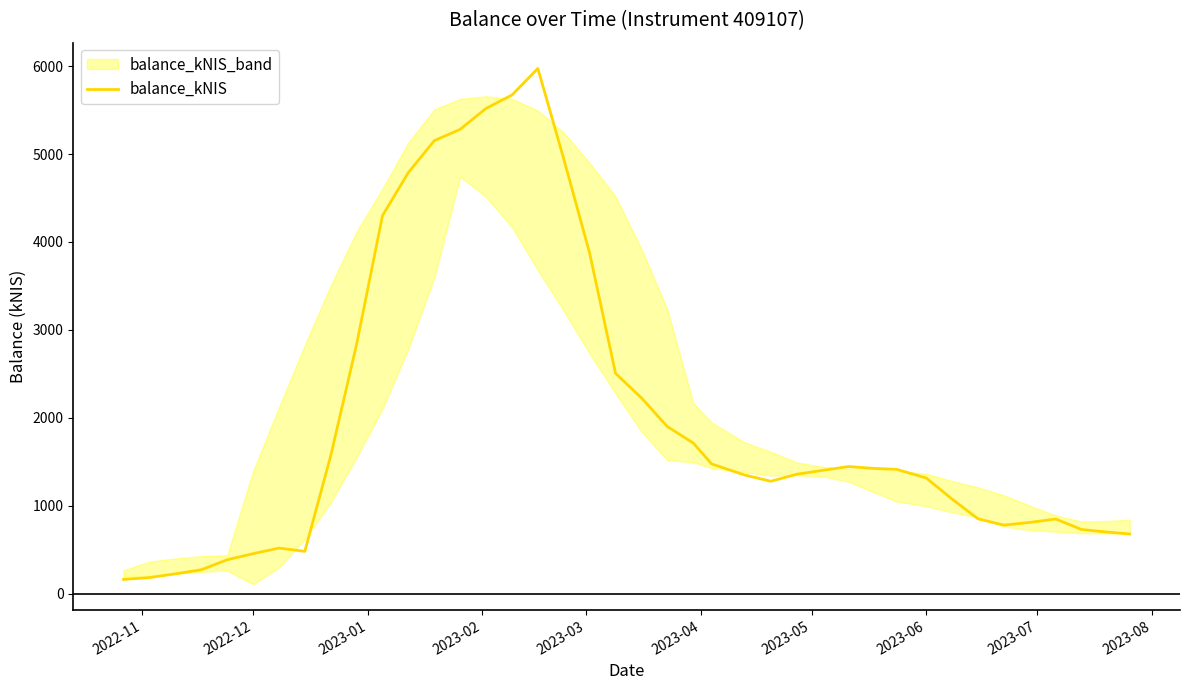

What is the smallest value displayed?

162.5